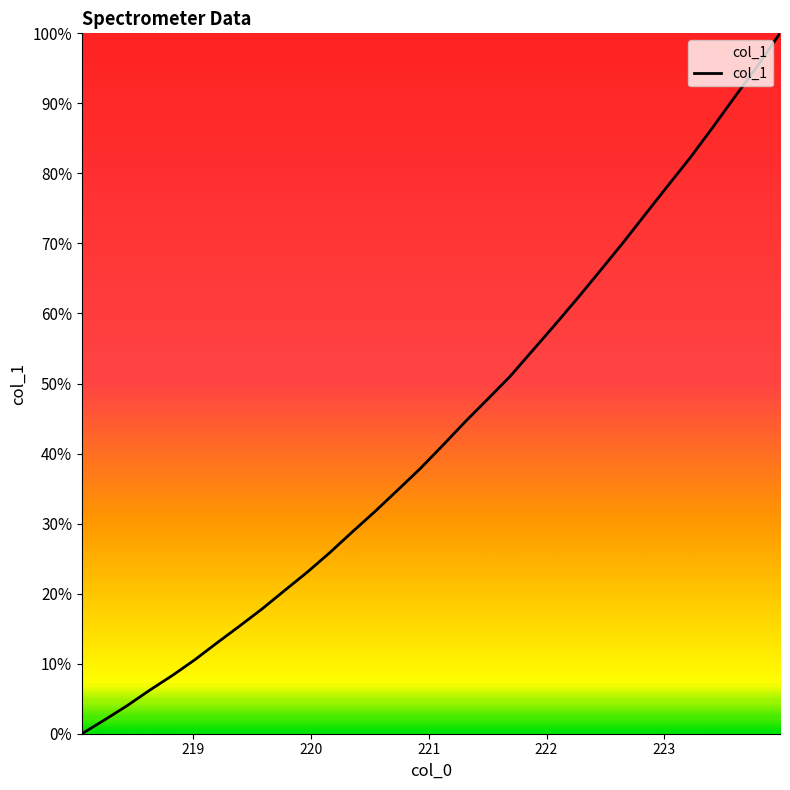

Reading left to right, list all the values displayed in this chart.

0.0	2.0	4.0	6.2	8.3	10.5	13.0	15.4	17.8	20.5	23.1	25.9	28.8	31.7	34.7	37.8	41.1	44.5	47.7	51.0	54.7	58.4	62.2	66.1	70.0	74.1	78.2	82.2	86.5	91.0	95.4	100.0